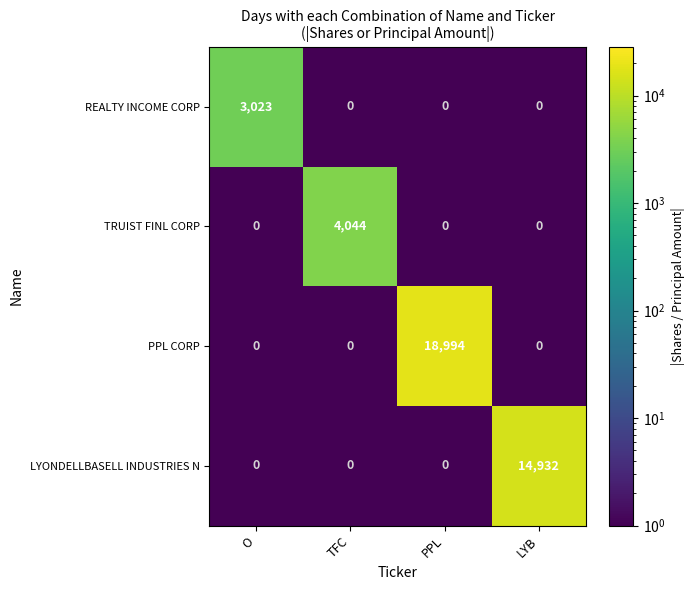

What is the spread (max minus min) of values at PPL?

18994